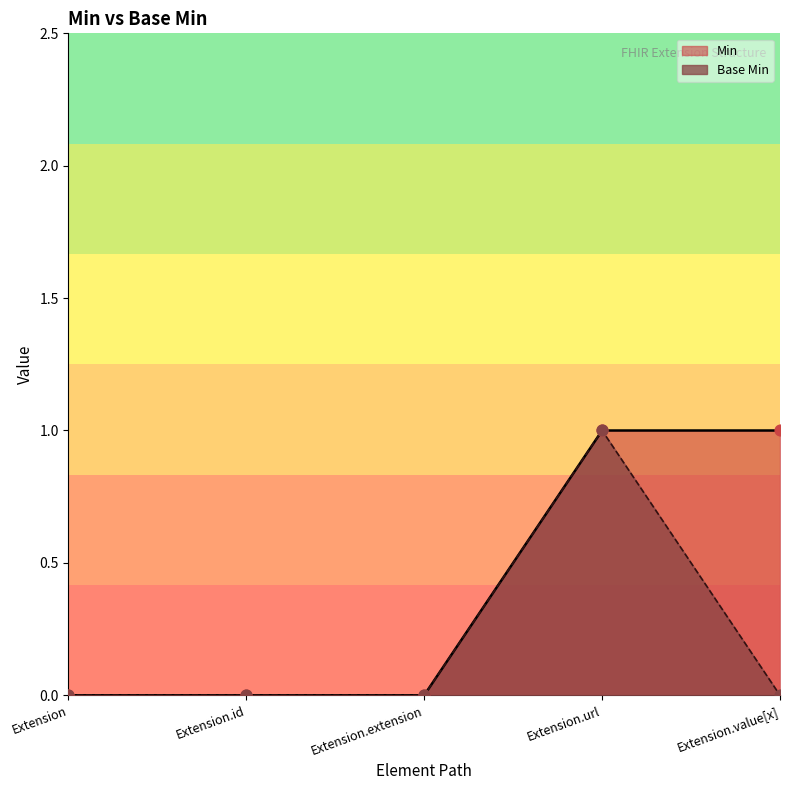

Which has a higher value, Extension.id or Extension.url?

Extension.url